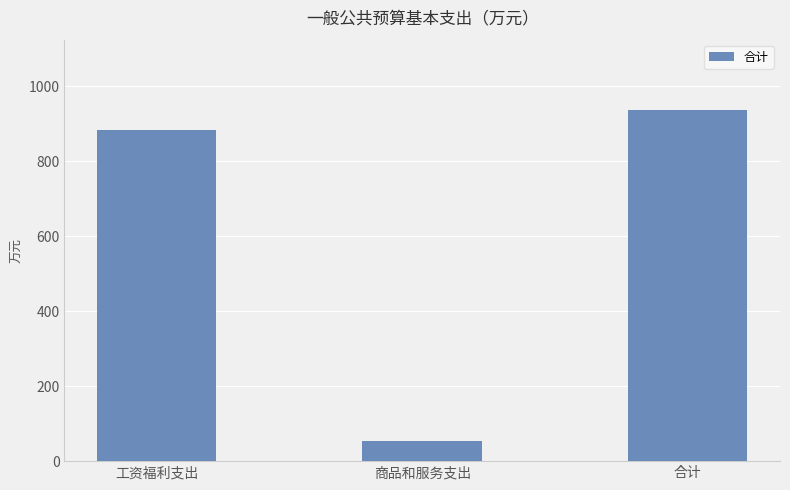

What is the label of the 1st bar from the right?

合计